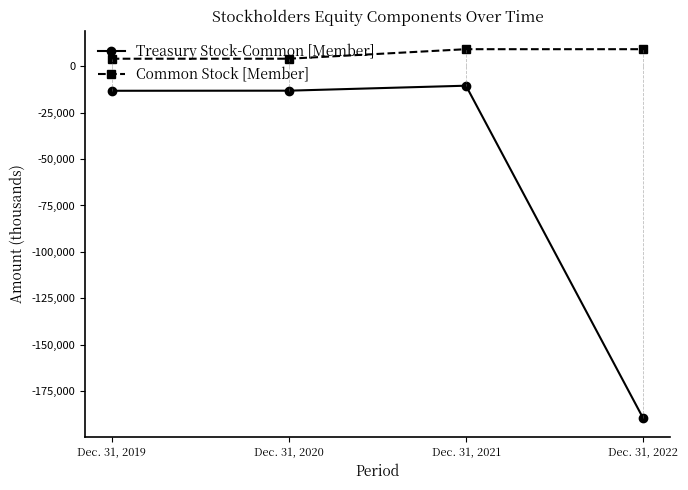

What is the total value across all series at Dec. 31, 2019?

-9276